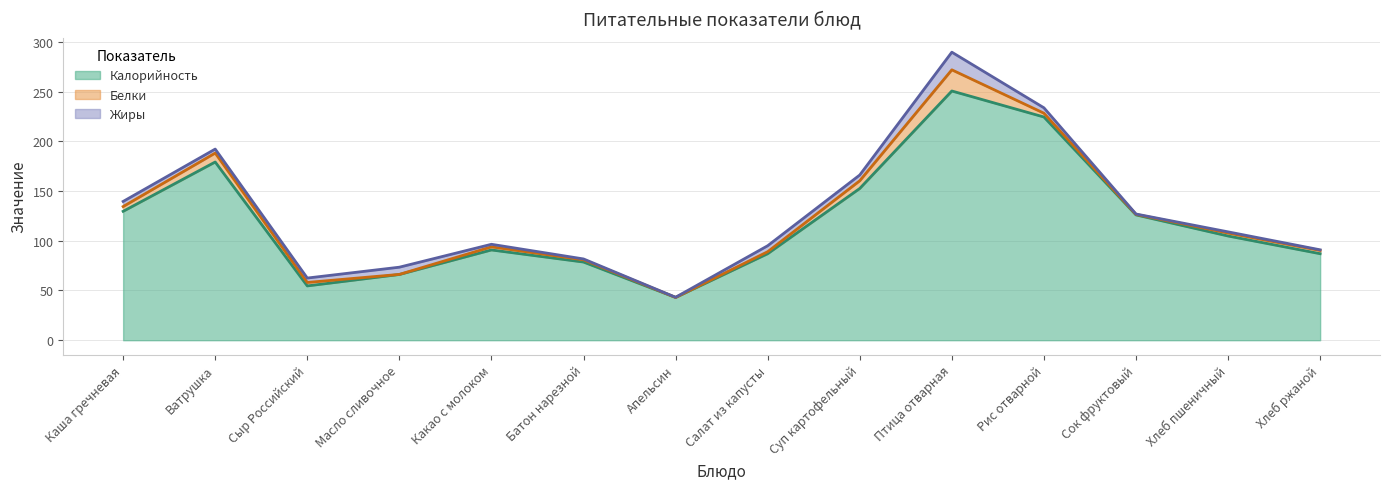

Between Суп картофельный and Какао с молоком, which is larger?

Суп картофельный